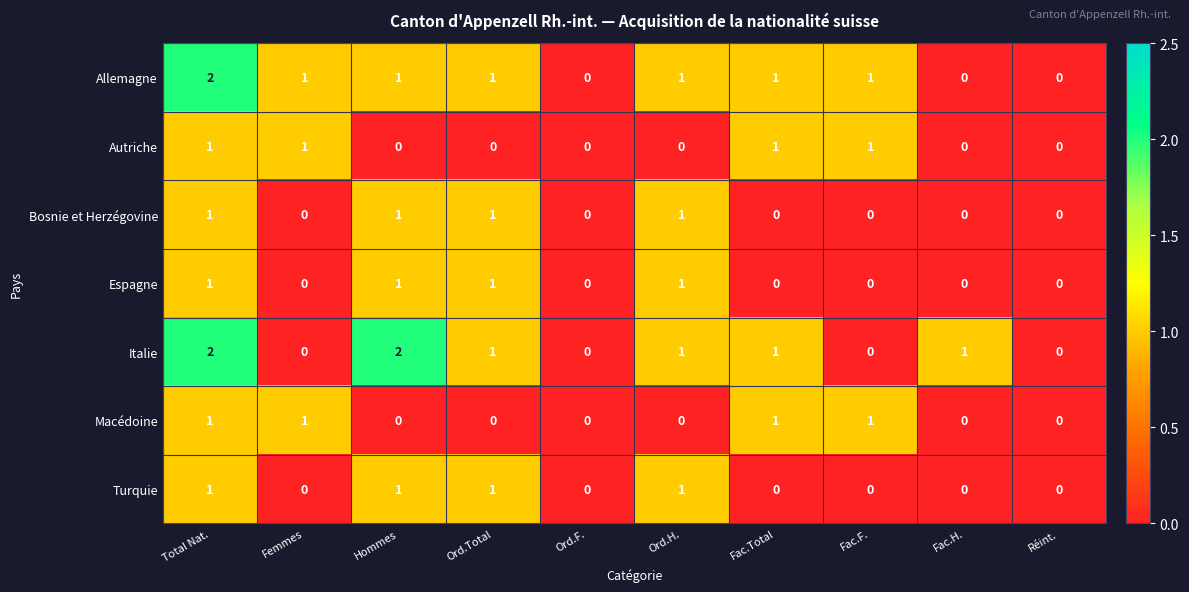

At which label does Allemagne first exceed 1?

Total Nat.